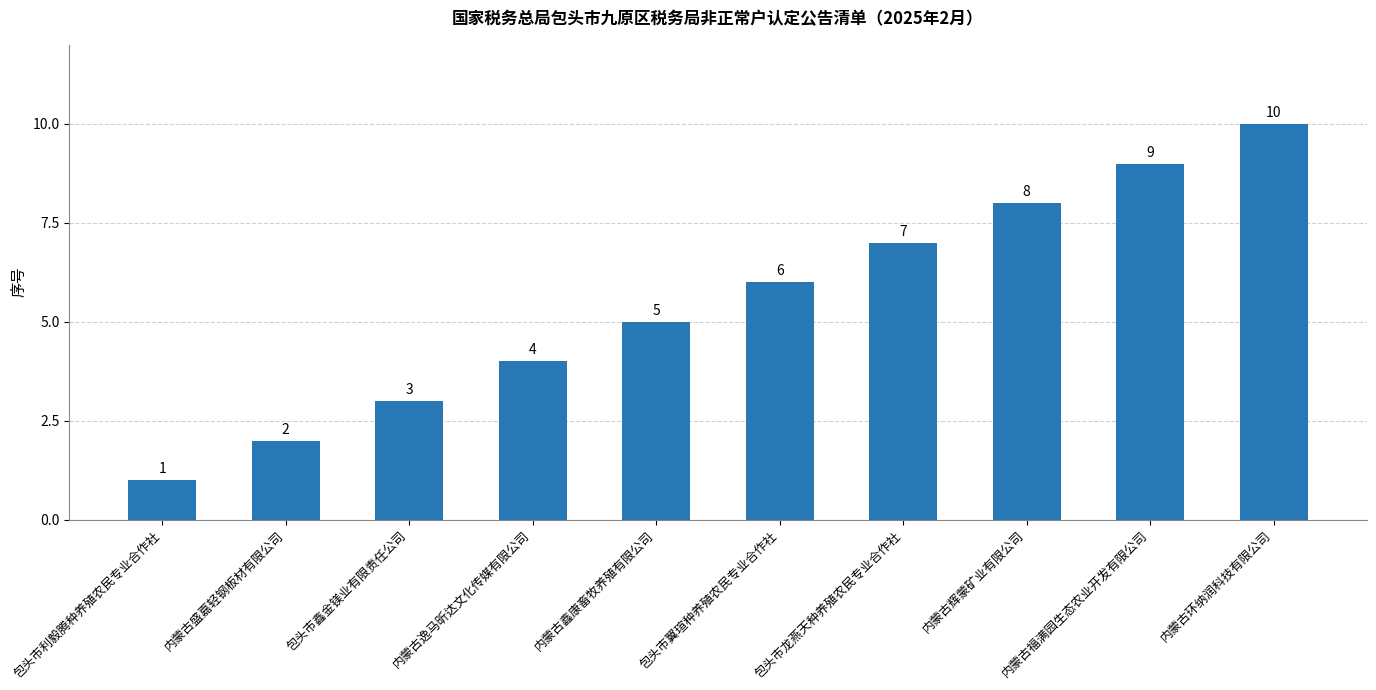

What is the greatest value displayed?

10